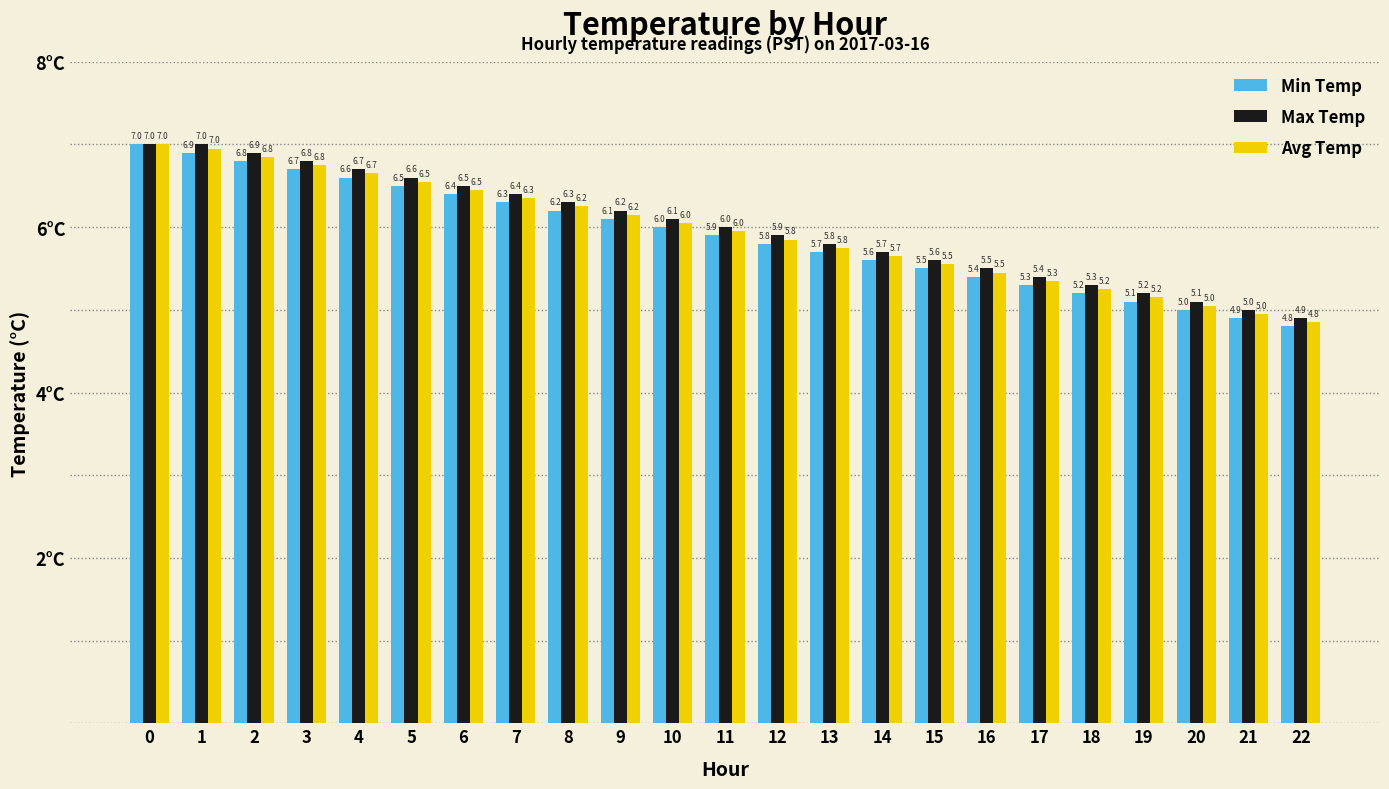

What is the difference between the Min Temp values at 20 and 16?

0.4